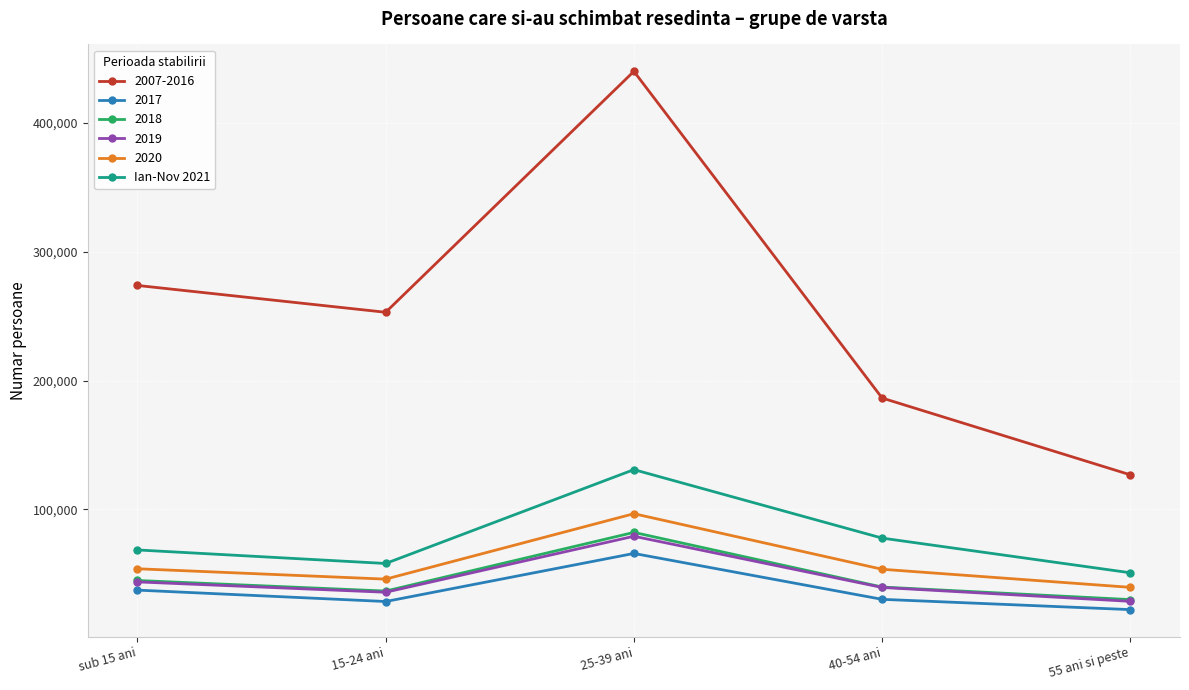

What is the label of the 1st point from the left?

sub 15 ani